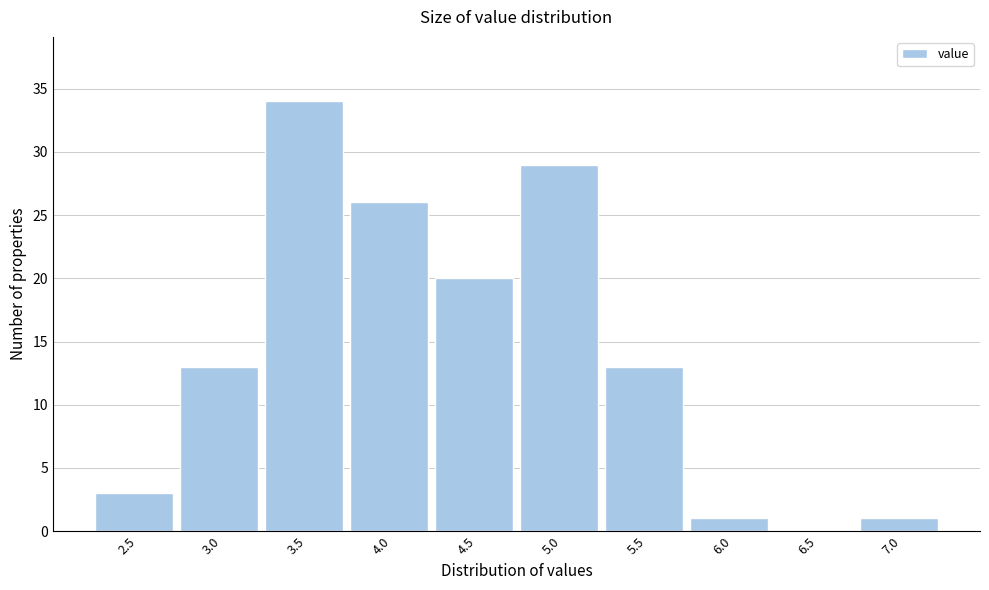

Reading right to left, what are all the values shown in this chart?

7.0=1	6.5=0	6.0=1	5.5=13	5.0=29	4.5=20	4.0=26	3.5=34	3.0=13	2.5=3